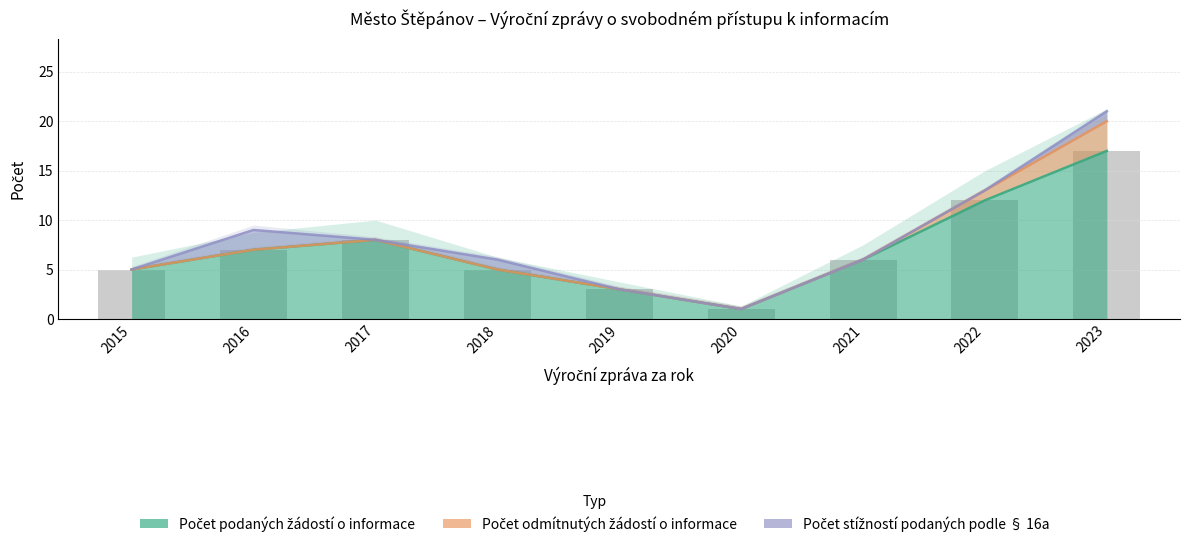

True or false: Počet podaných žádostí o informace has a value of 12 at 2022.

True